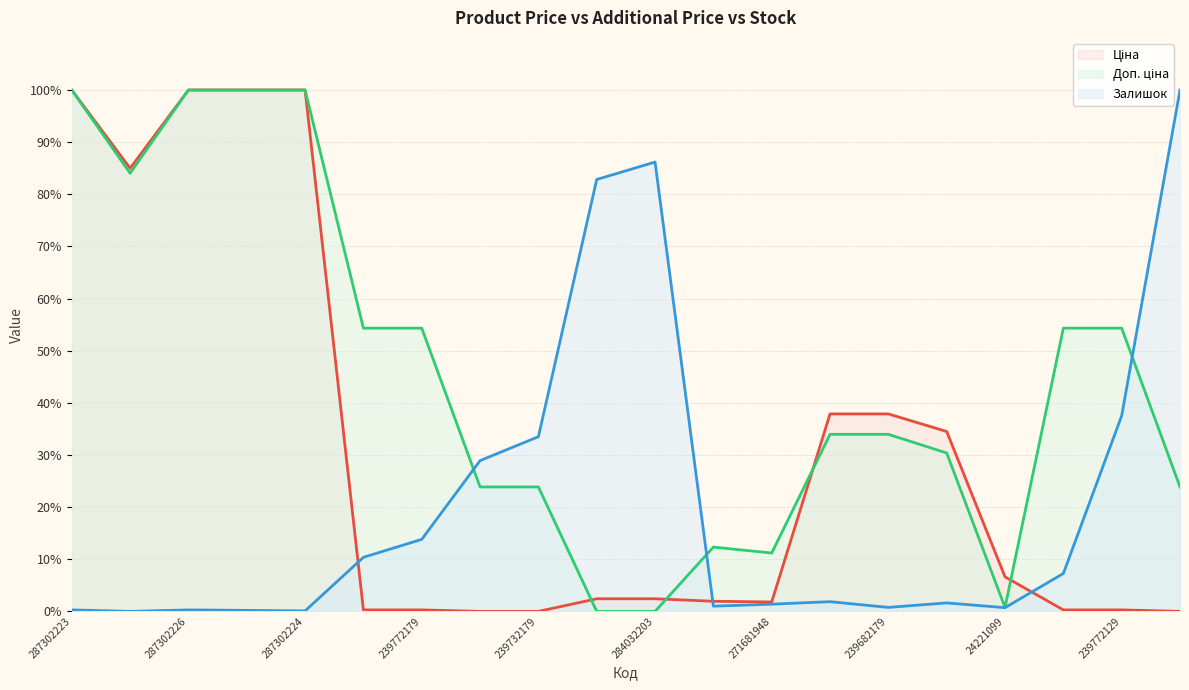

Which has a higher value, 287302226 or 287302225?

287302226